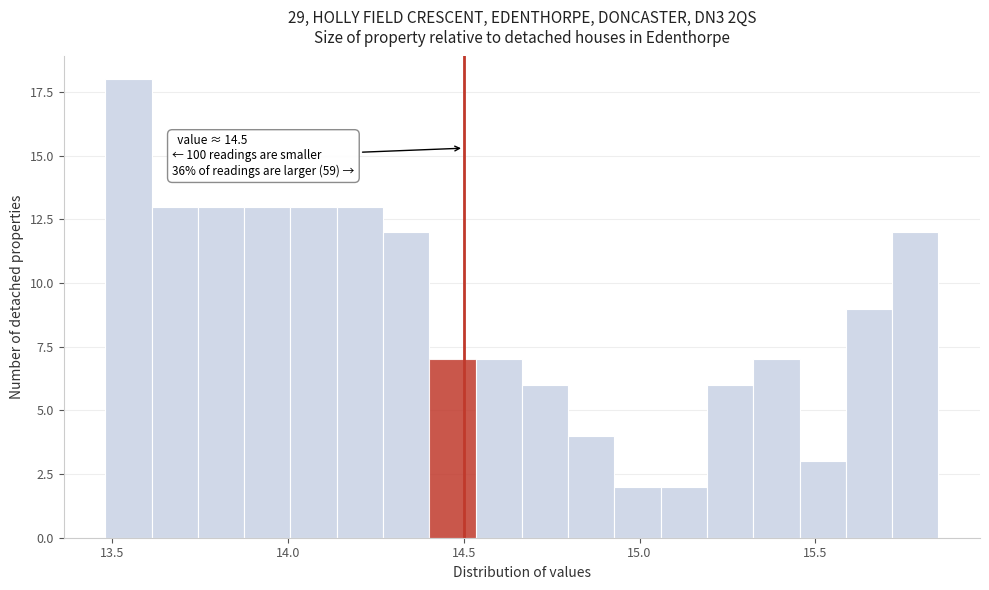

Read against the x-axis, roughly where is the centre of the tallest bar?

13.55